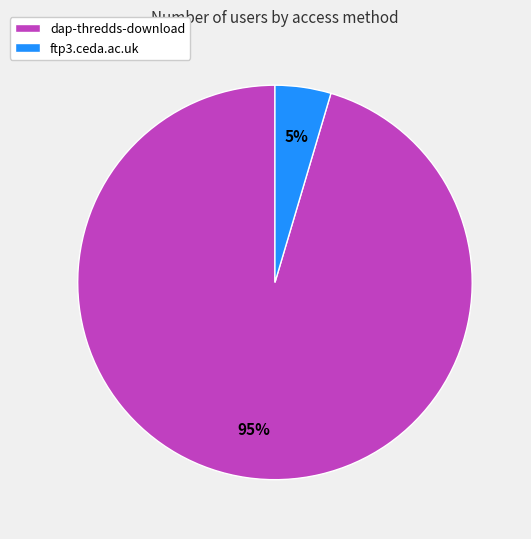

Does dap-thredds-download represent more than half of the total?

Yes